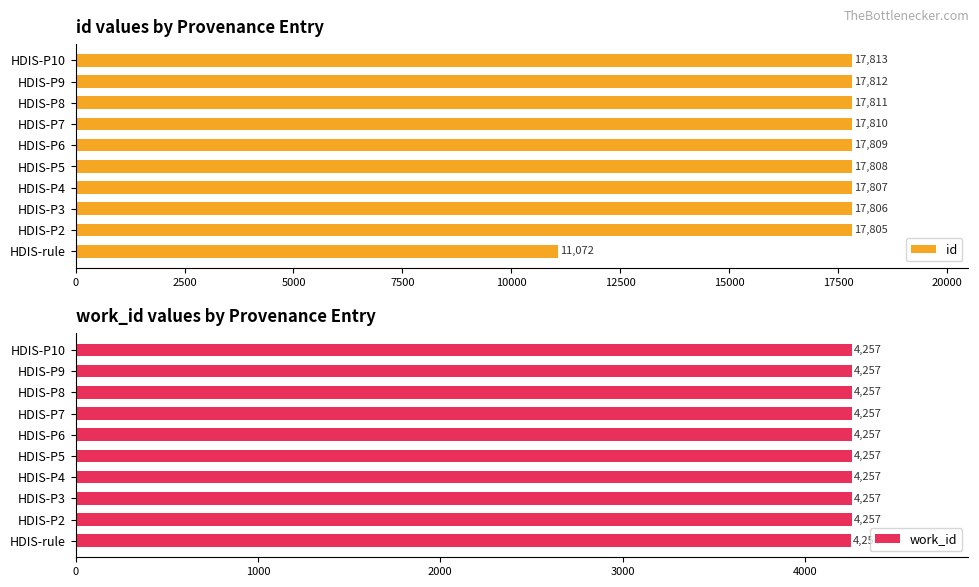

What is the value of the id bar at the 2nd from the left?

17805